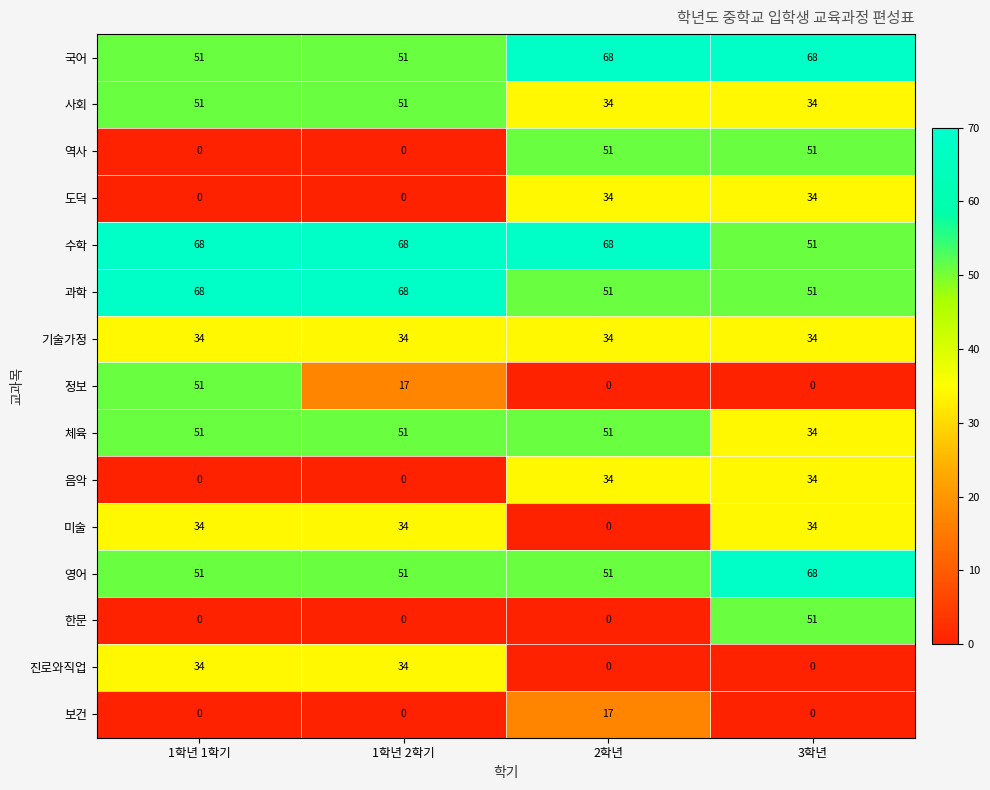

Is it true that 체육 equals 51 at 2학년?

True